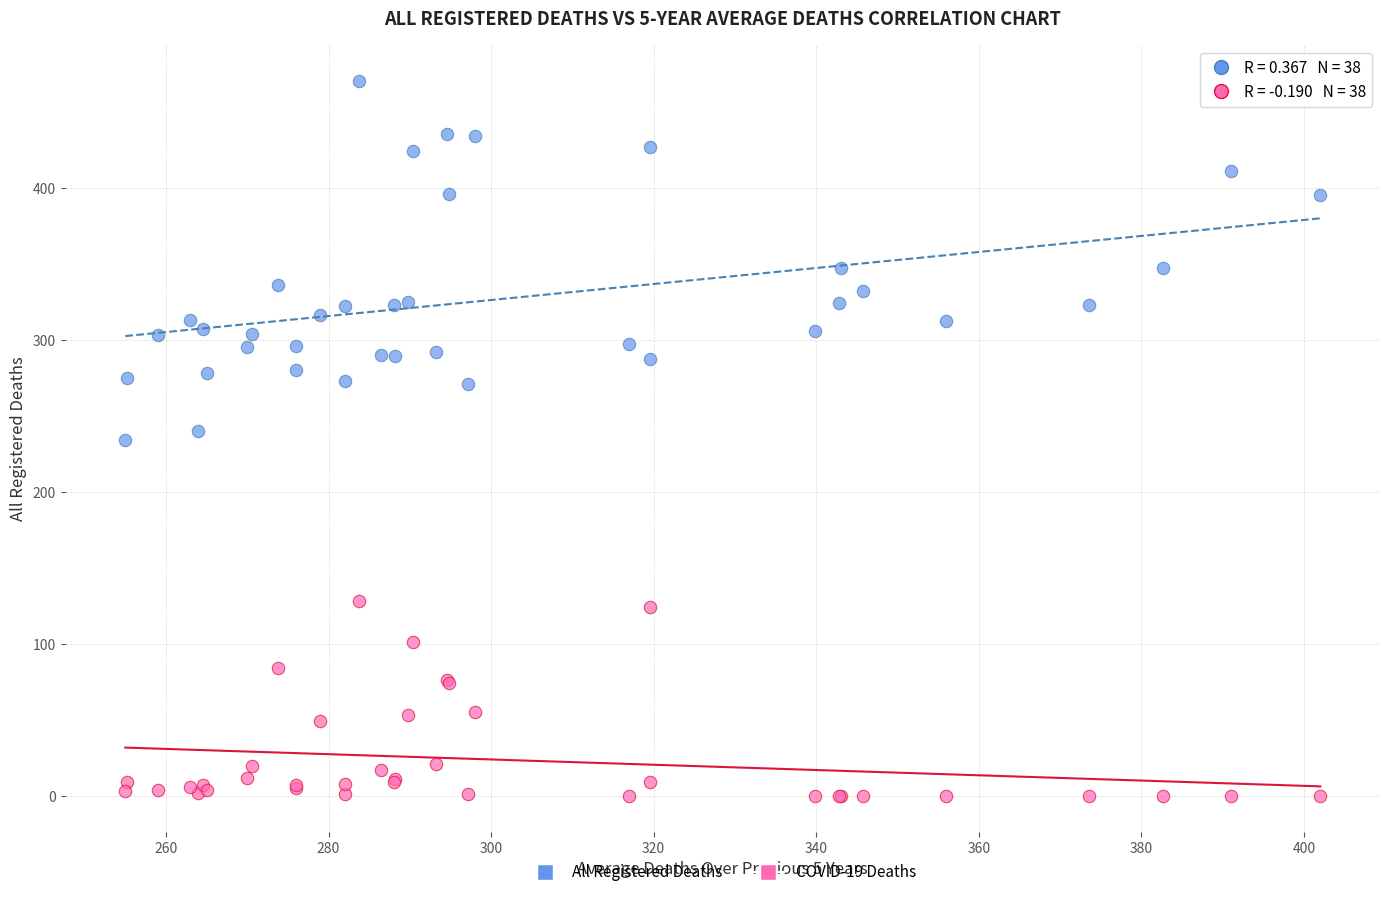

What are all the series names shown in the legend?

All Registered Deaths, COVID-19 Deaths